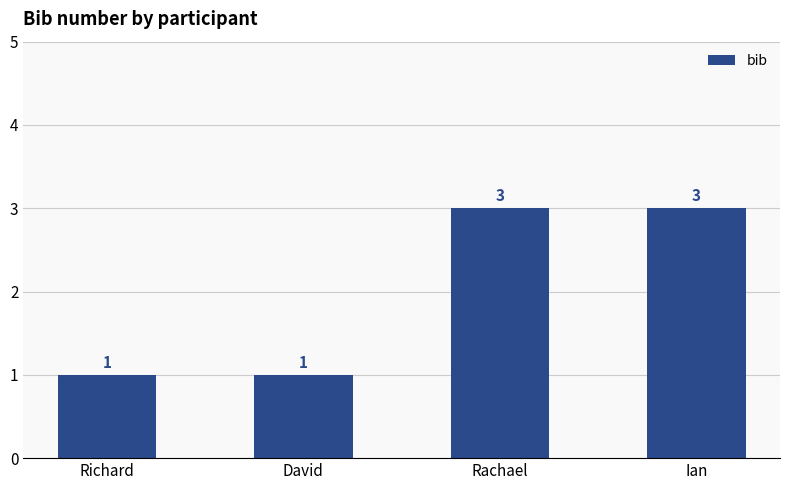

What is the maximum value shown in the chart?

3